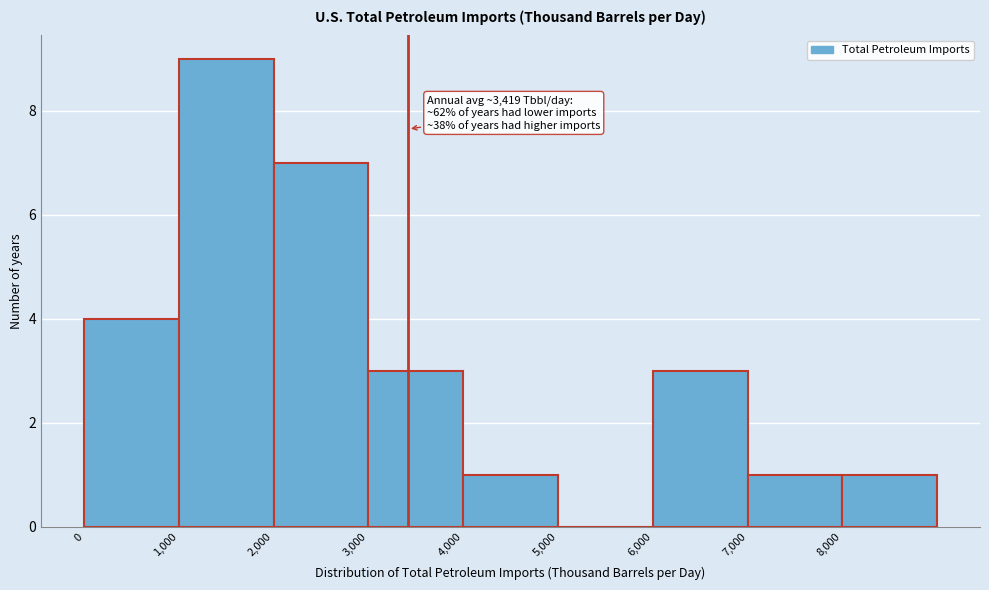

Which range on the x-axis has the tallest bar?

1000 to 2000